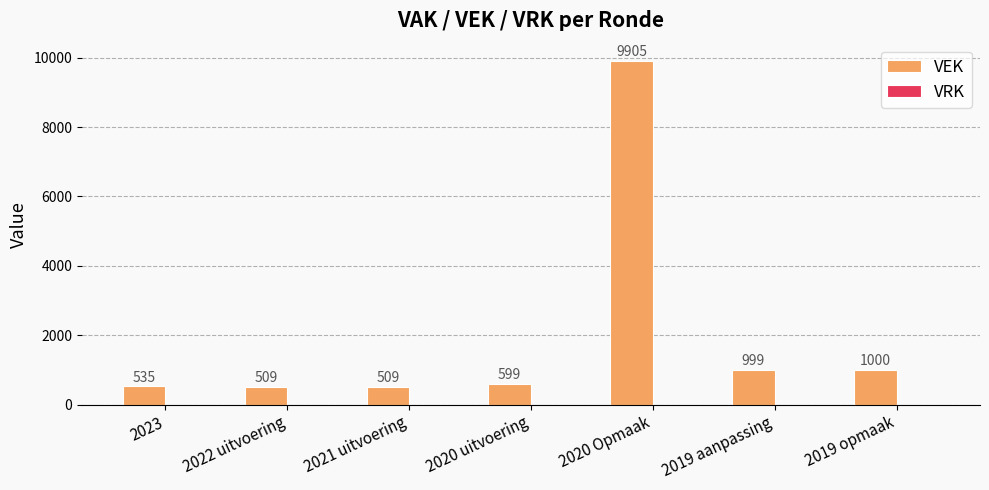

What is the sum of all values?

14056